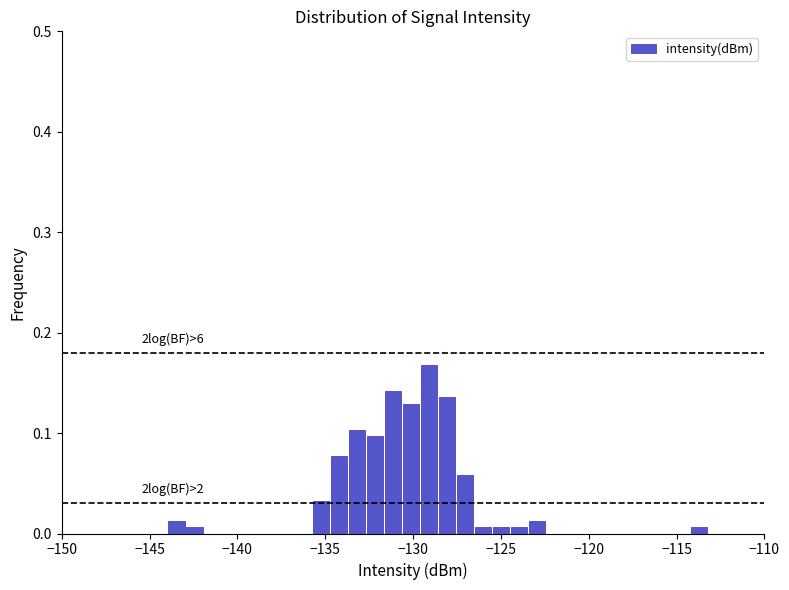

Read against the x-axis, roughly where is the centre of the tallest bar?

-129.0